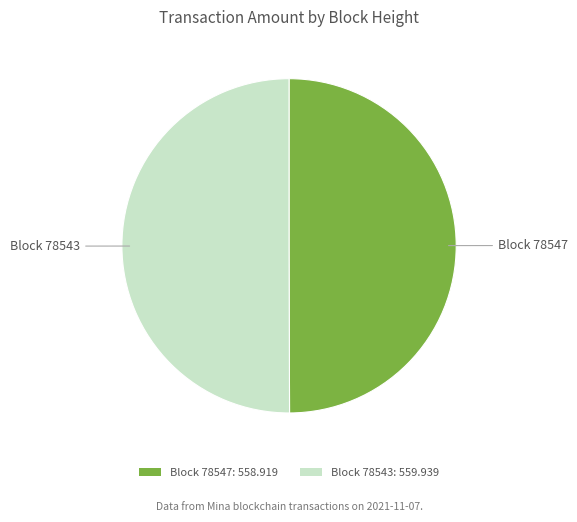

True or false: Block 78543: 559.939 accounts for 50% of the total.

True